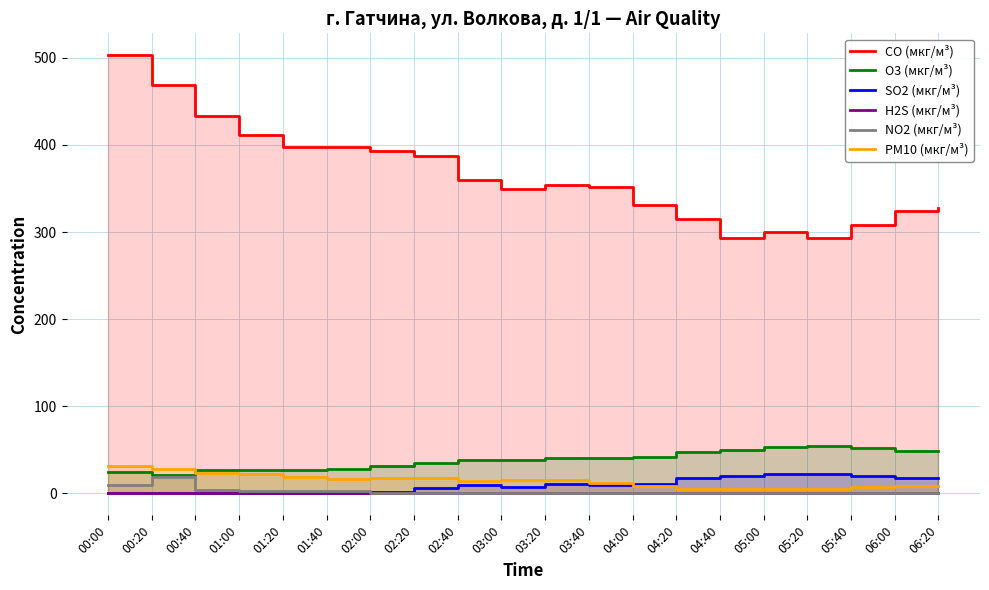

What is the approximate value of O3 (мкг/м³) at 01:20?

27.3